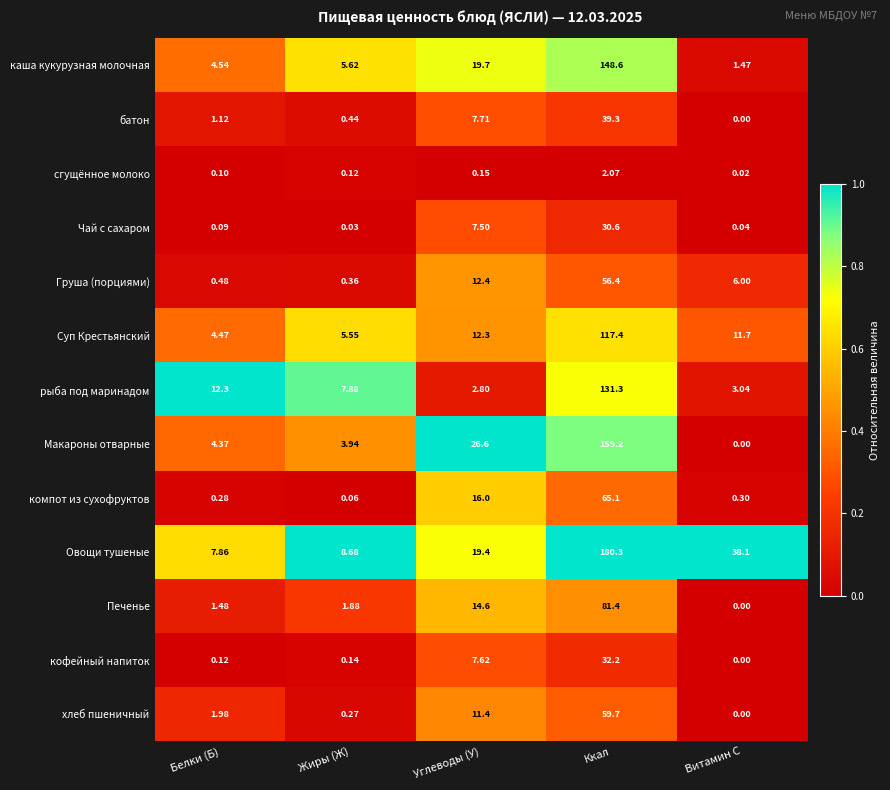

Where does the батон series first go above 1?

Белки (Б)